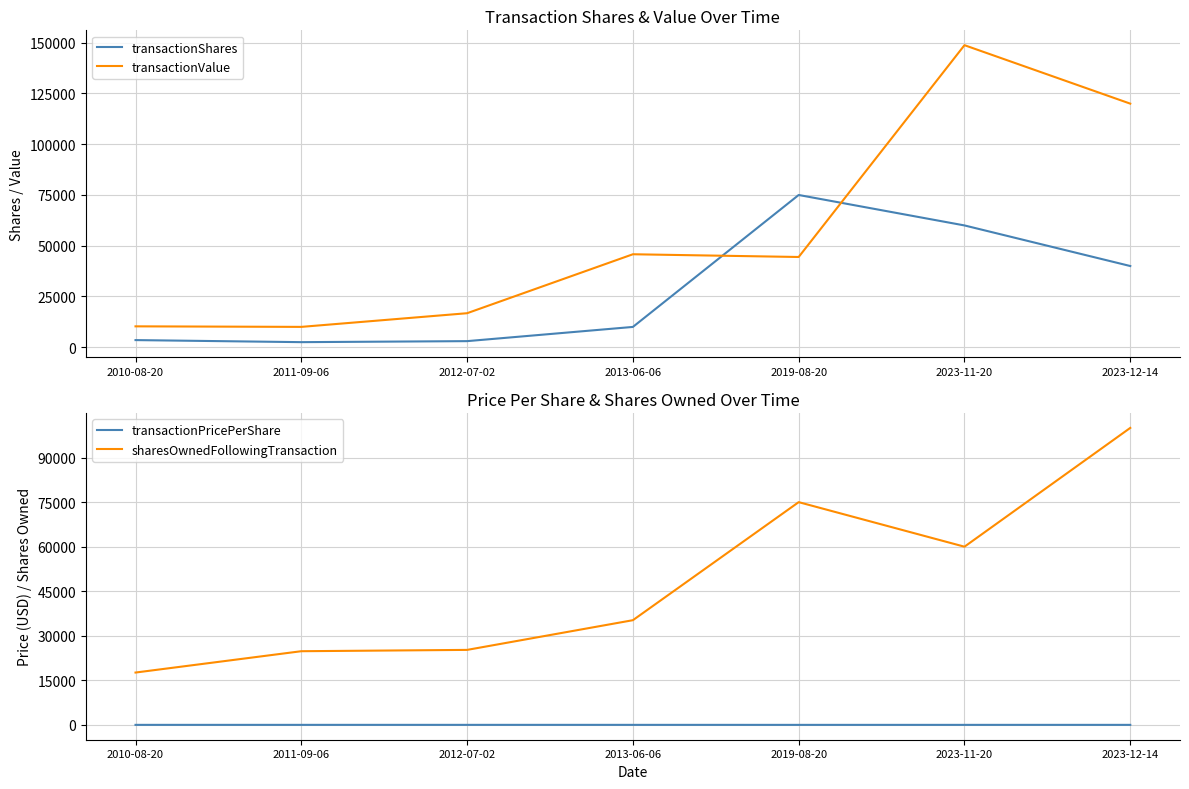

At which label is sharesOwnedFollowingTransaction closest to 58810?

2023-11-20